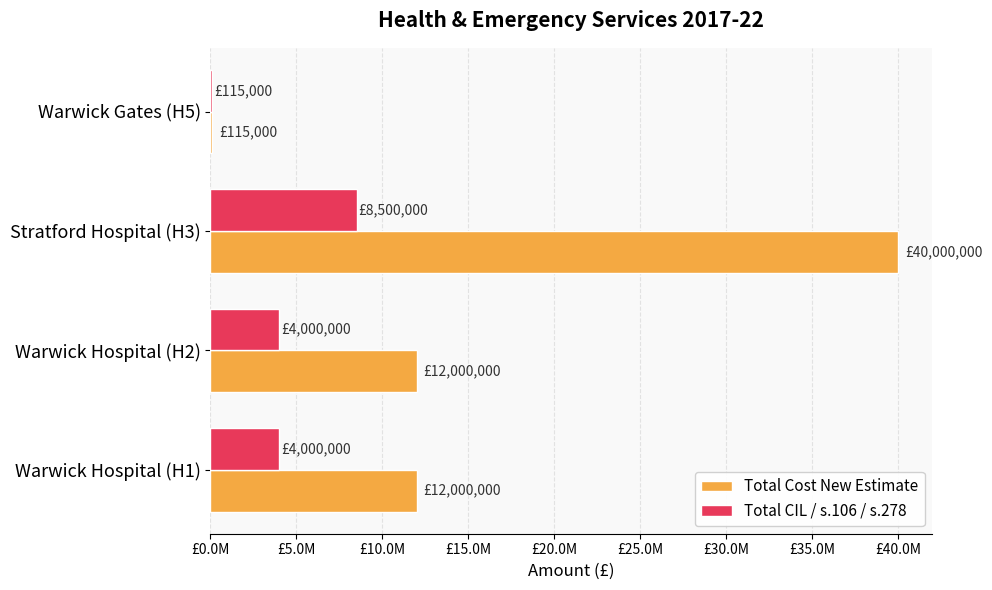

What are all the series names shown in the legend?

Total Cost New Estimate, Total CIL / s.106 / s.278